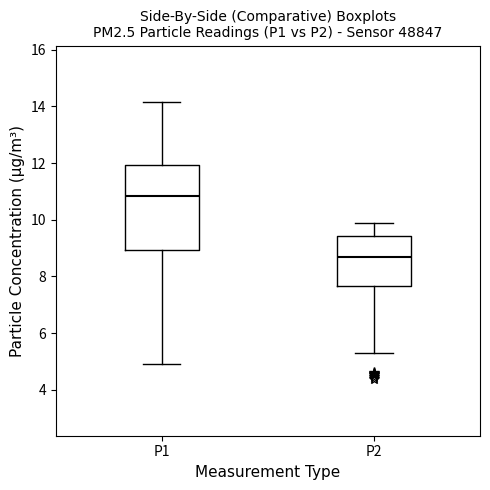

Reading left to right, transcribe this box plot: for each box, give where its median line is, the range the box spans, and where its two whiskers end, as read against the y-axis. The values are not printed on the chart, so give them approximately, as read against the axis.

P1: median 10.8, box 9.0 to 12.0, whiskers 5.0 to 14.2
P2: median 8.6, box 7.6 to 9.4, whiskers 5.4 to 9.8